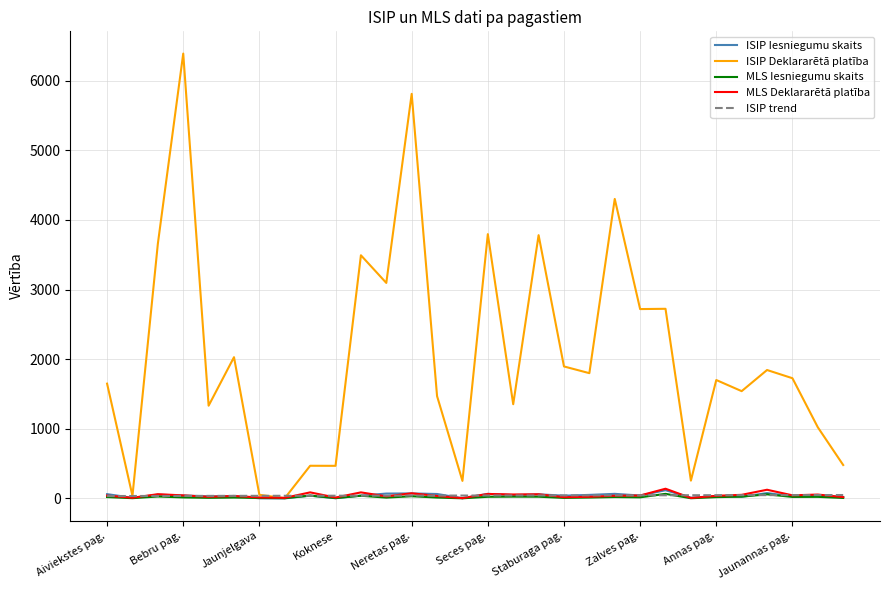

Which series has the widest spread of values?

ISIP Deklararētā platība